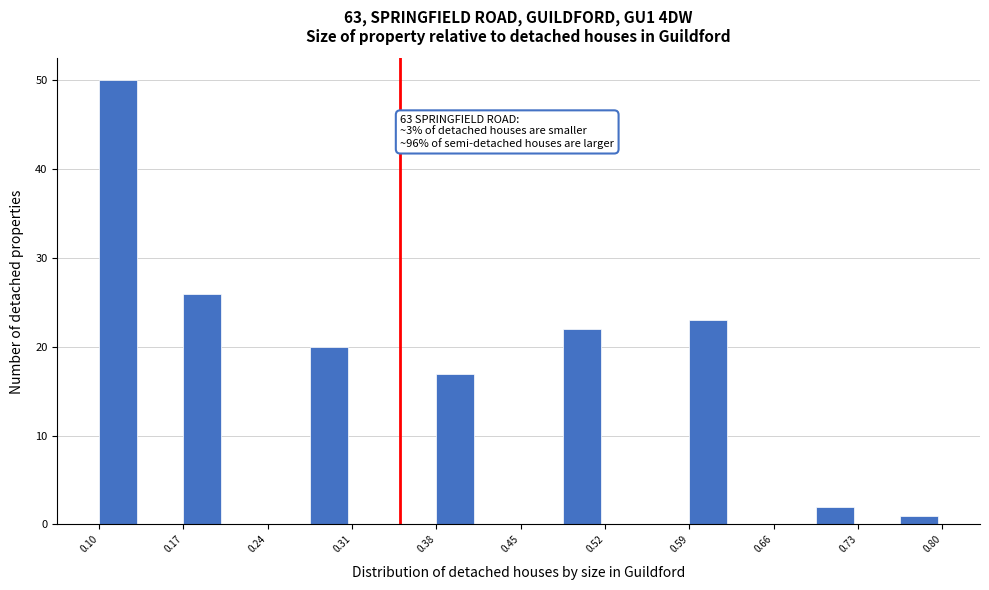

Read against the x-axis, roughly where is the centre of the tallest bar?

0.12